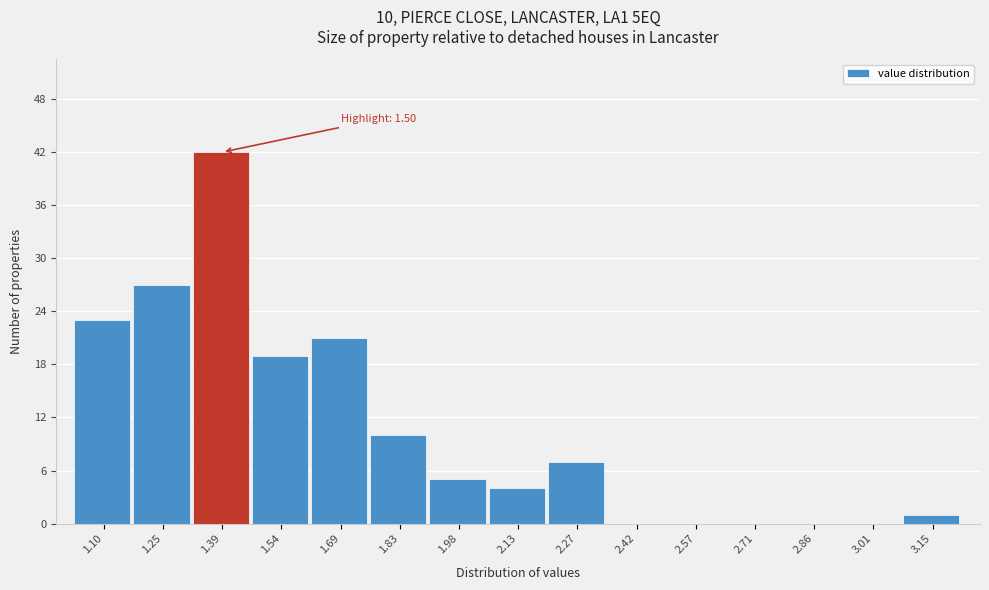

Reading right to left, list all the values displayed in this chart.

3.15=1	3.01=0	2.86=0	2.71=0	2.57=0	2.42=0	2.27=7	2.13=4	1.98=5	1.83=10	1.69=21	1.54=19	1.39=42	1.25=27	1.10=23